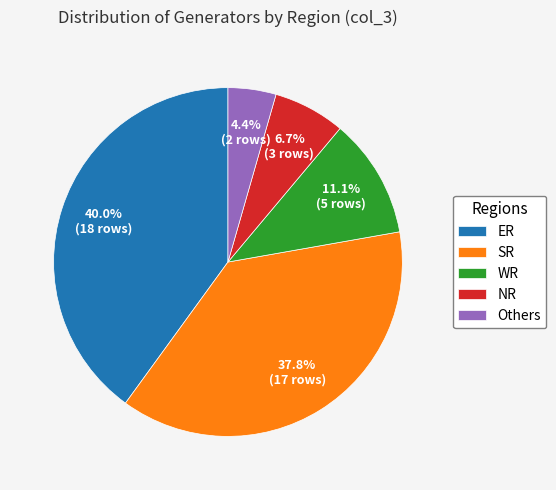

Does Others account for over 50% of the chart?

No